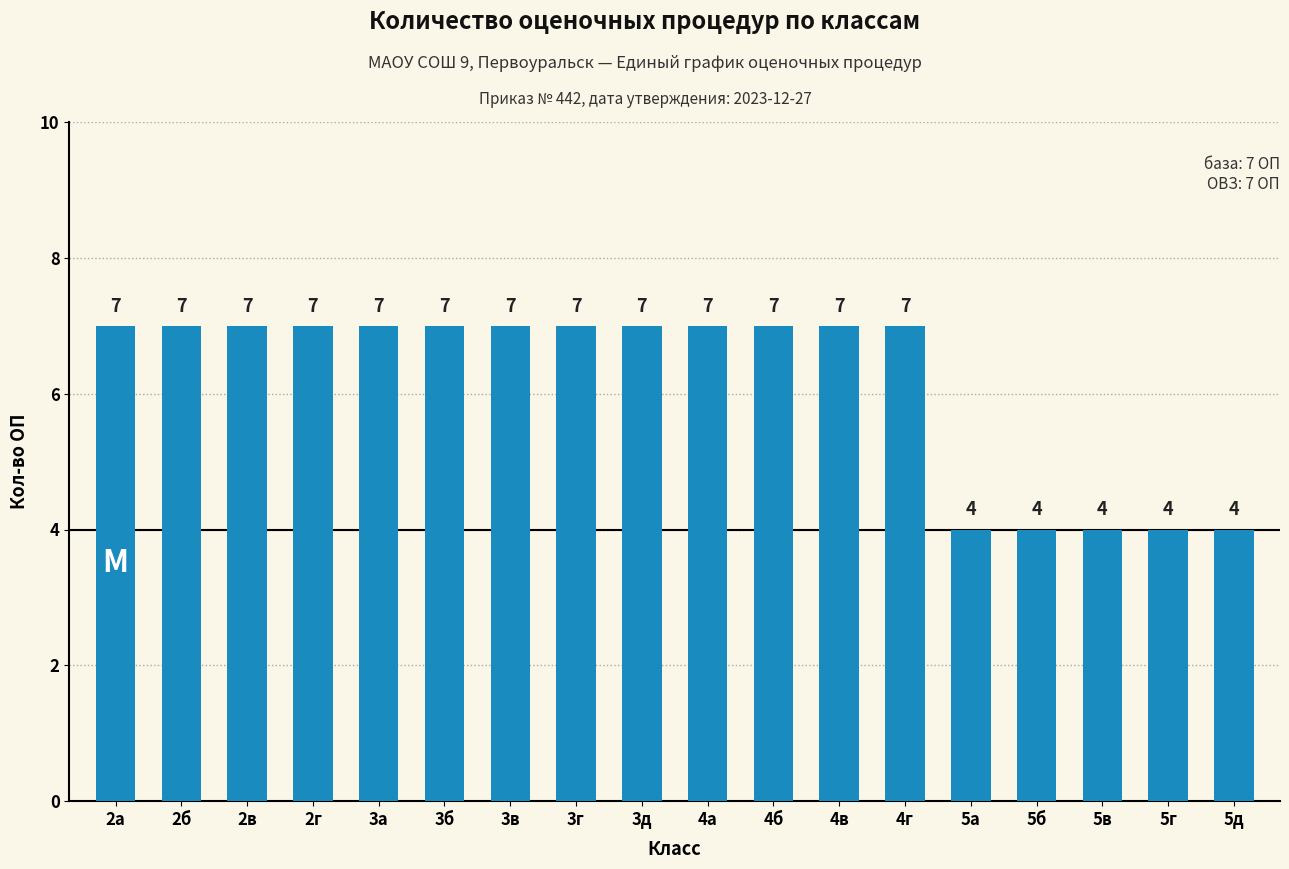

Count the values in the range 4 to 7.

18